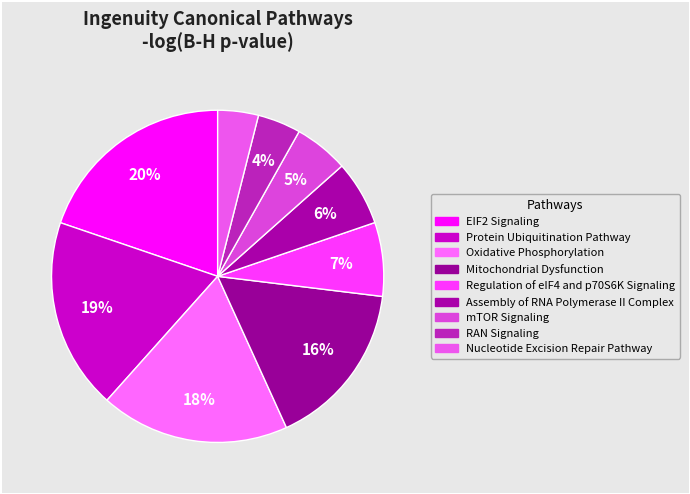

How many slices are in this pie chart?

9